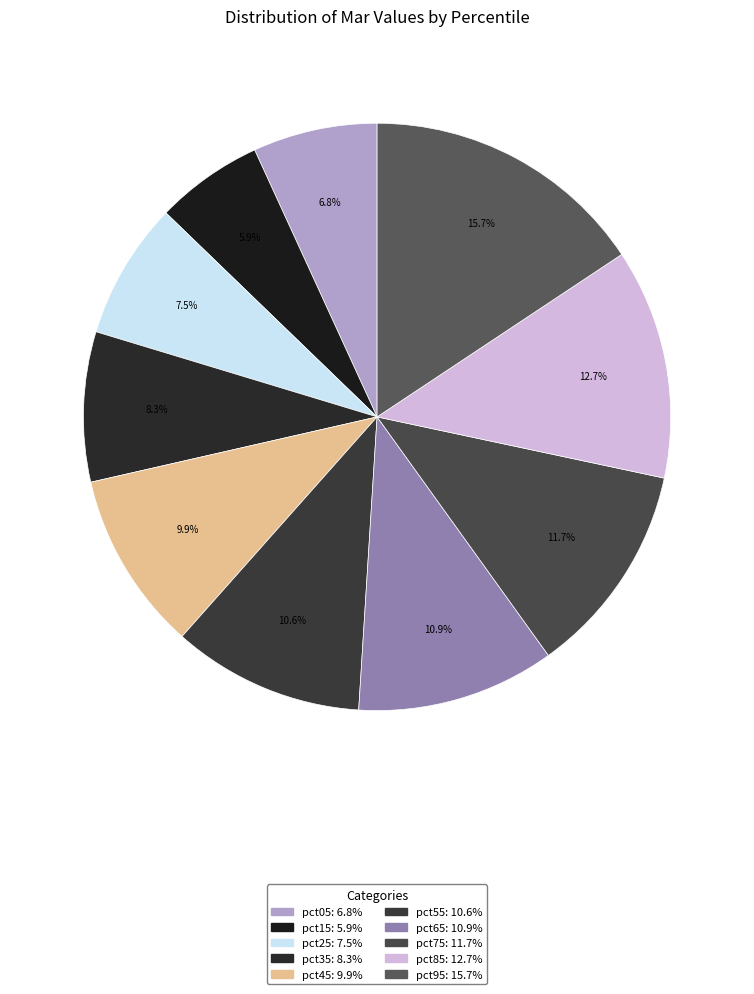

Count the number of slices in the pie.

10